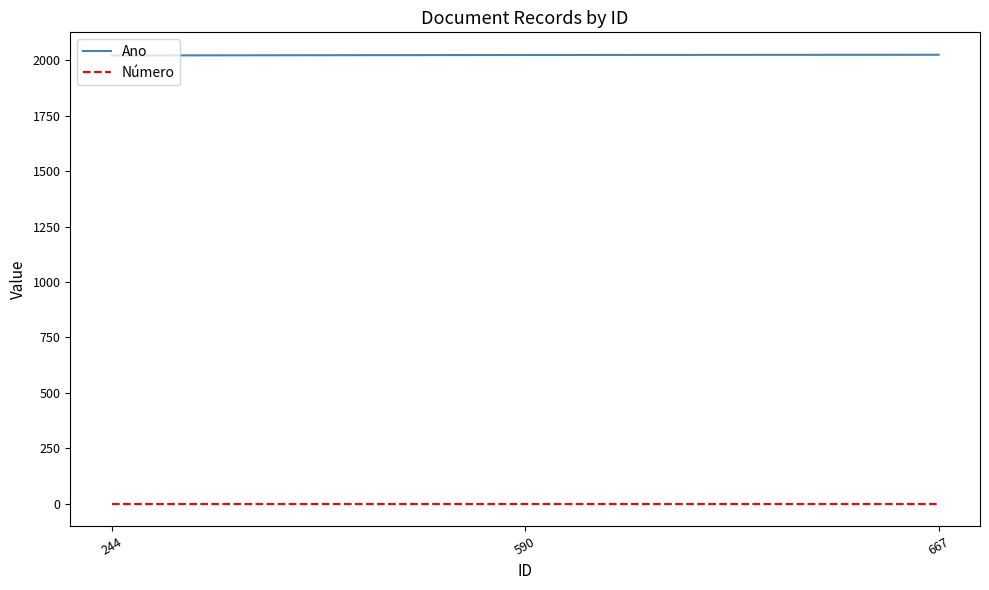

List the series in order of their overall mean, lowest first.

Número, Ano